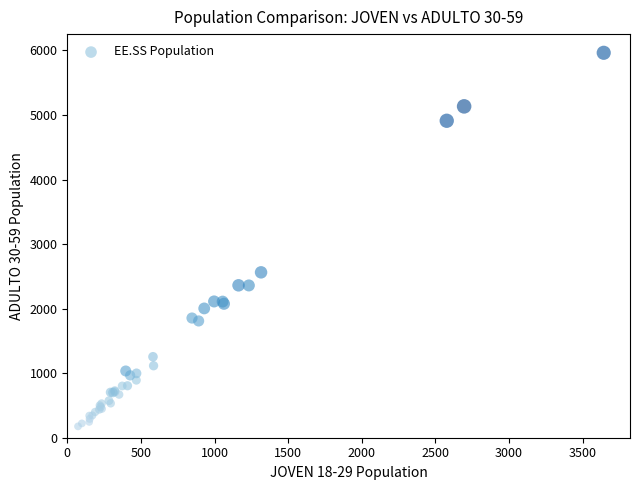

What Y value in the scatter plot is closest to 3069?

2562